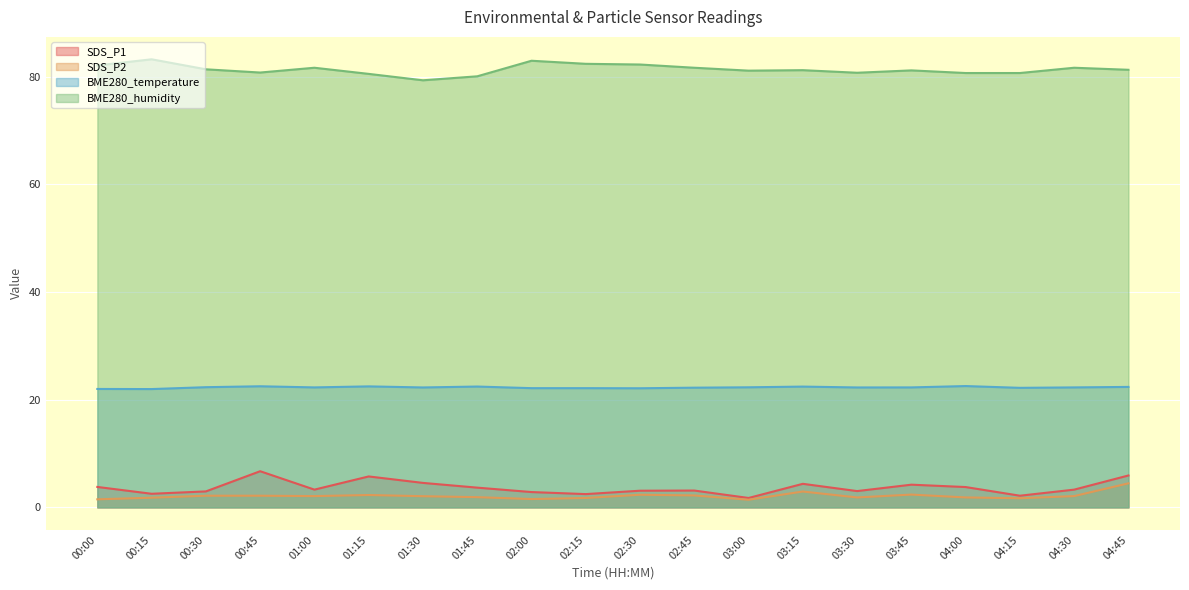

What is the difference between the maximum and second lowest values in the SDS_P2 series?

3.0